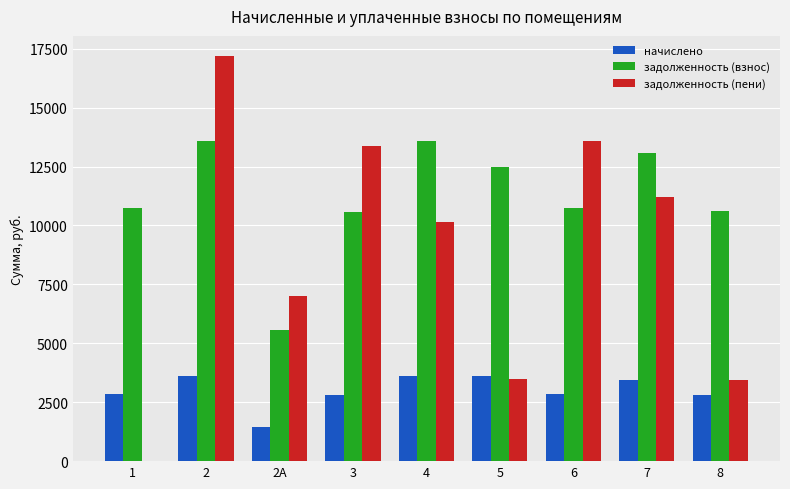

Which series has the largest total across all categories?

задолженность (взнос)